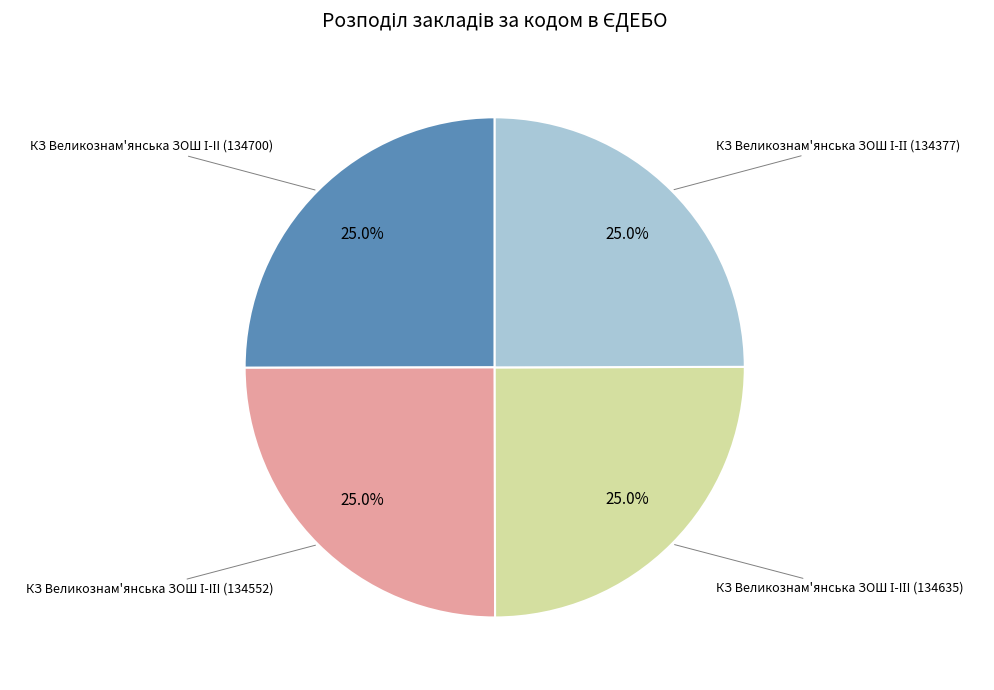

Does any single category account for the majority?

No